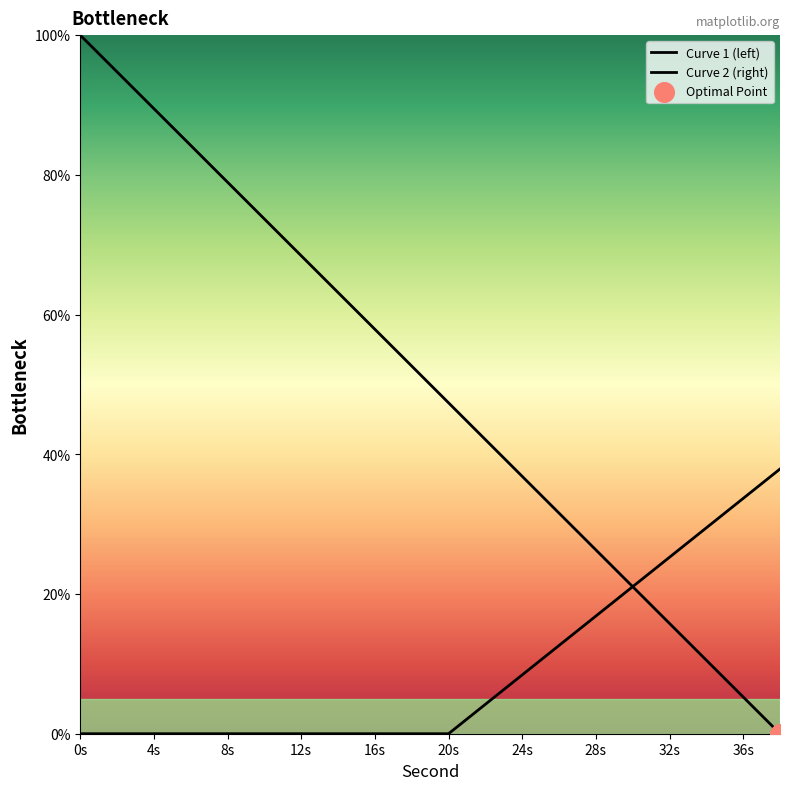

At how many categories does at least one series exceed 32?

15